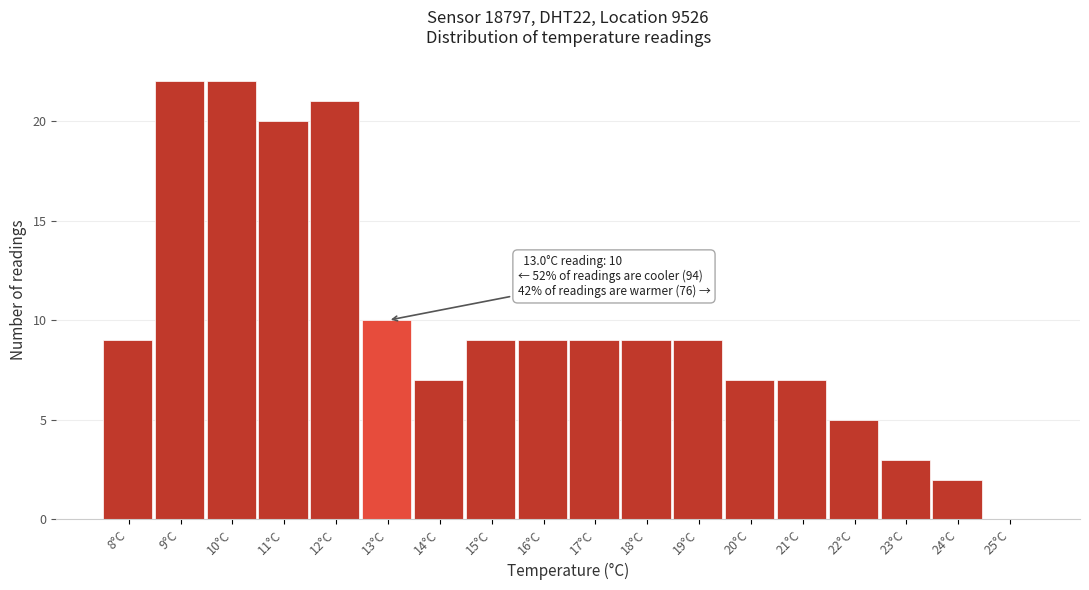

Reading left to right, list all the values displayed in this chart.

8°C=9	9°C=22	10°C=22	11°C=20	12°C=21	13°C=10	14°C=7	15°C=9	16°C=9	17°C=9	18°C=9	19°C=9	20°C=7	21°C=7	22°C=5	23°C=3	24°C=2	25°C=0